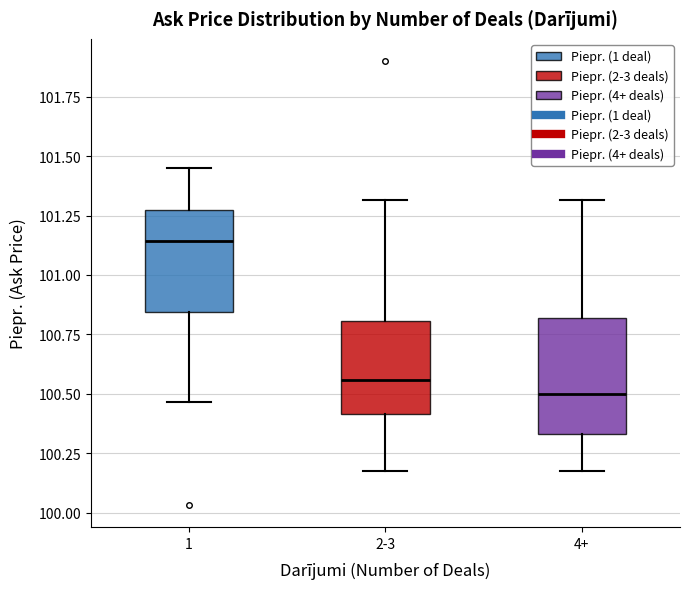

Which box's median line is the highest?

1